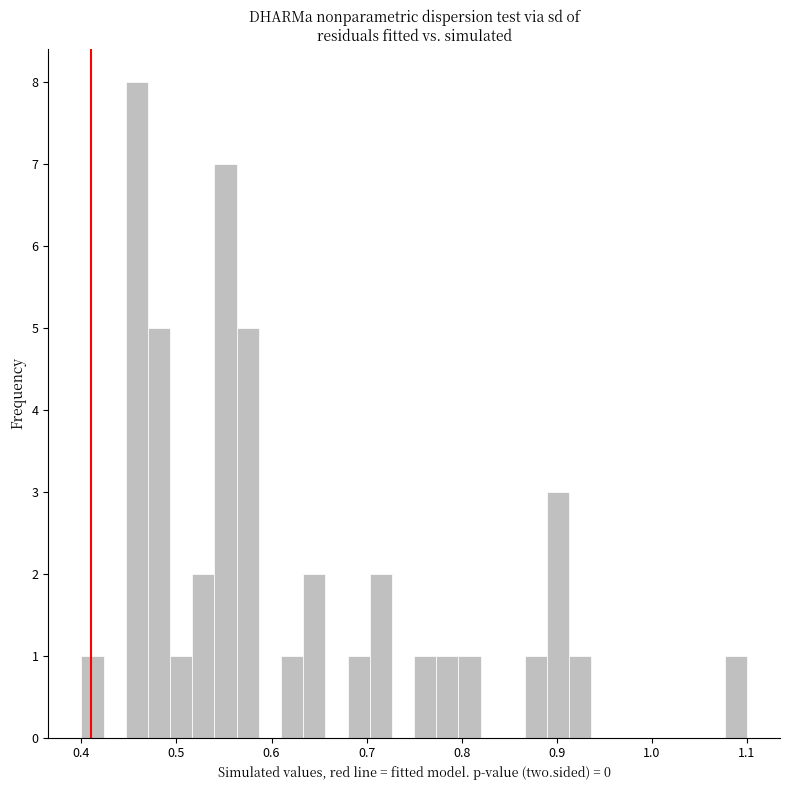

Around what value on the x-axis is the tallest bar? Give the approximate position of its centre, as read against the axis.

0.46